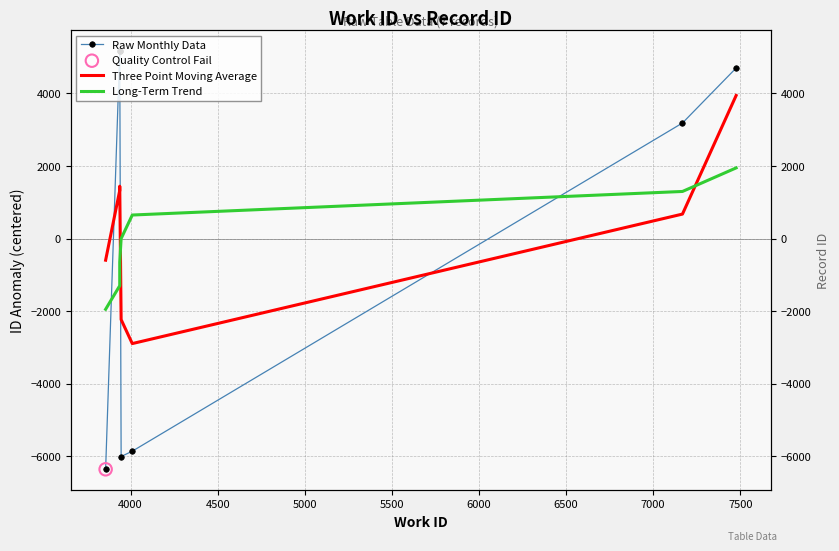

Which series has the largest Y range (max minus min)?

Raw Monthly Data